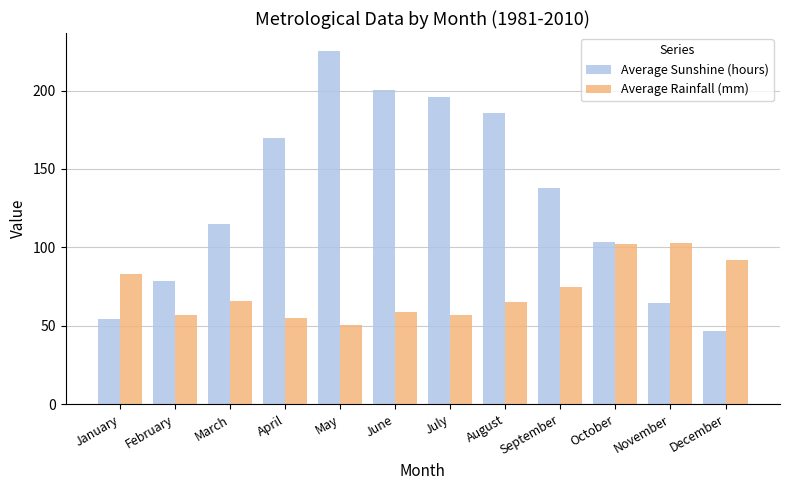

How many bars are there in total?

24